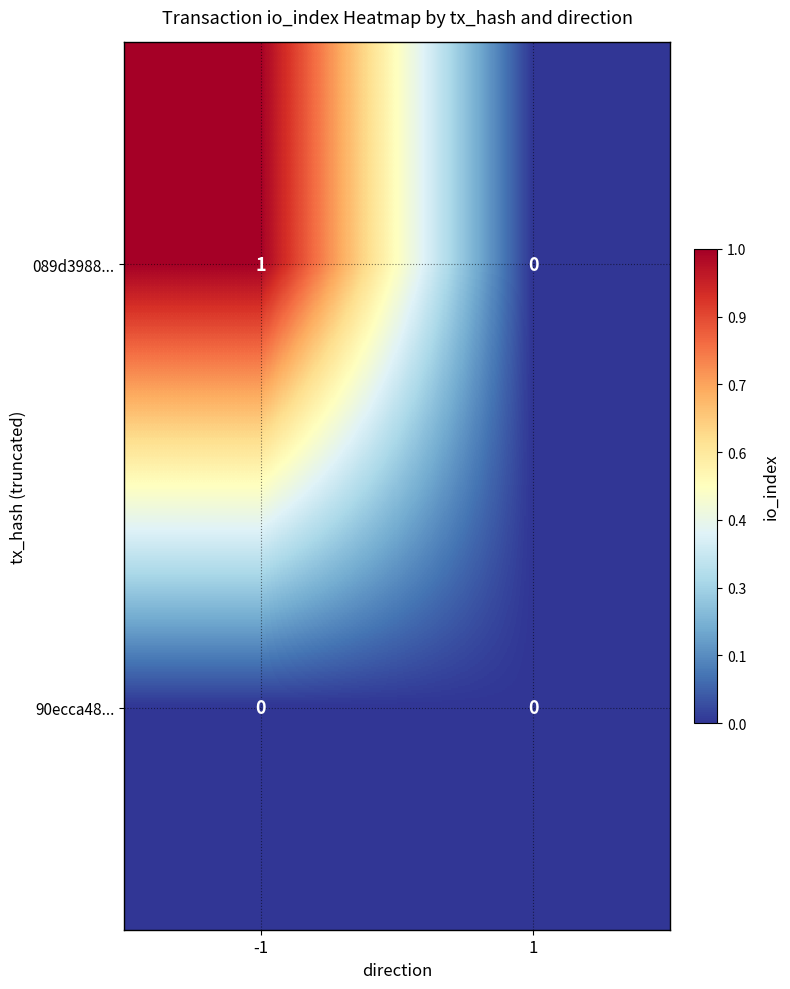

Reading right to left, what are all the values shown in this chart?

089d3988...: 0	1
90ecca48...: 0	0